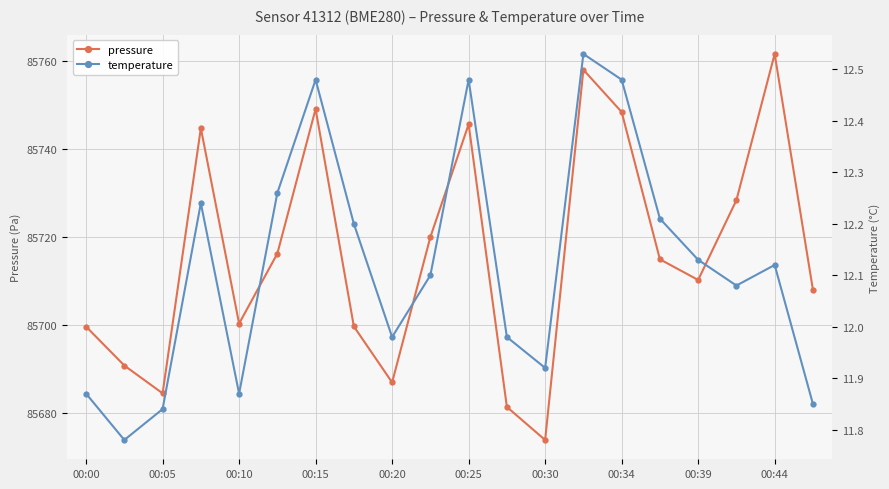

Is it true that pressure equals 21500.5 at 00:30?

False